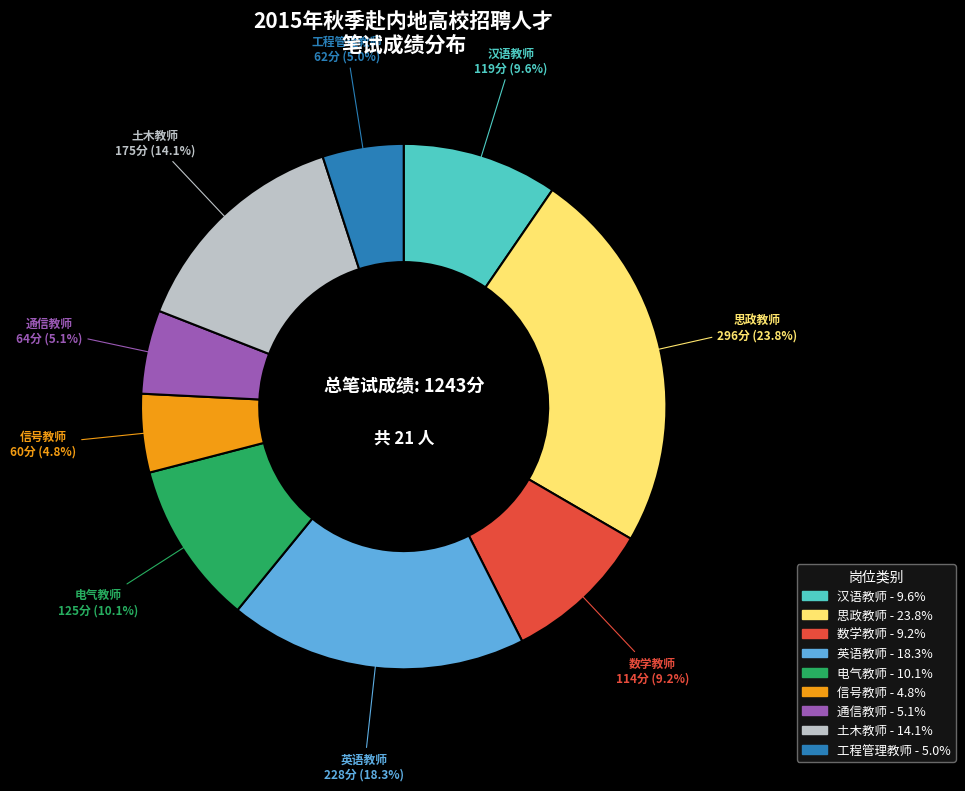

Is 数学教师 the majority of the pie?

No